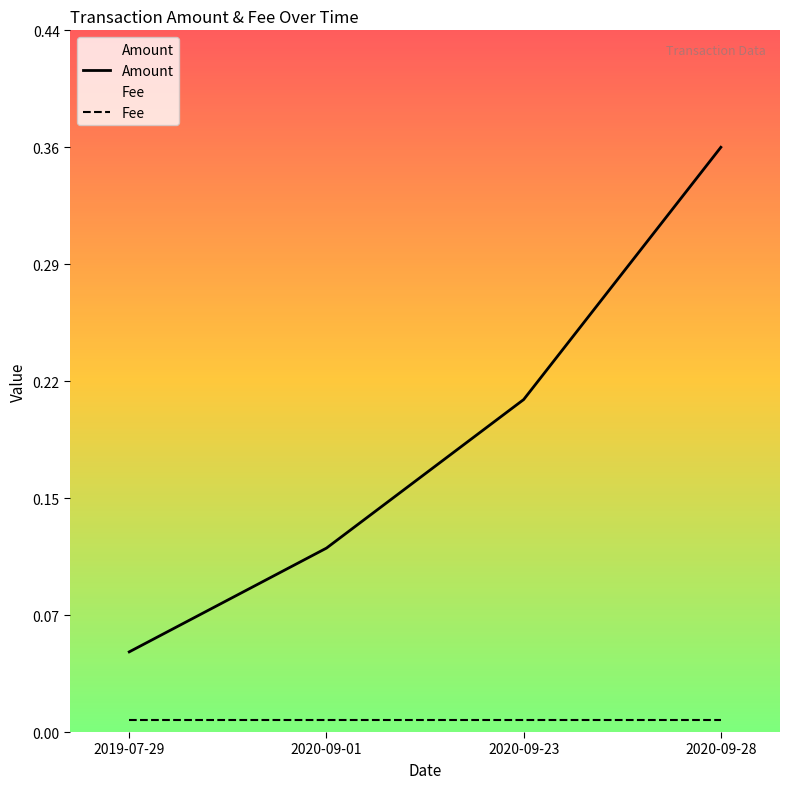

True or false: Amount has a value of 0.1 at 2019-07-29.

True